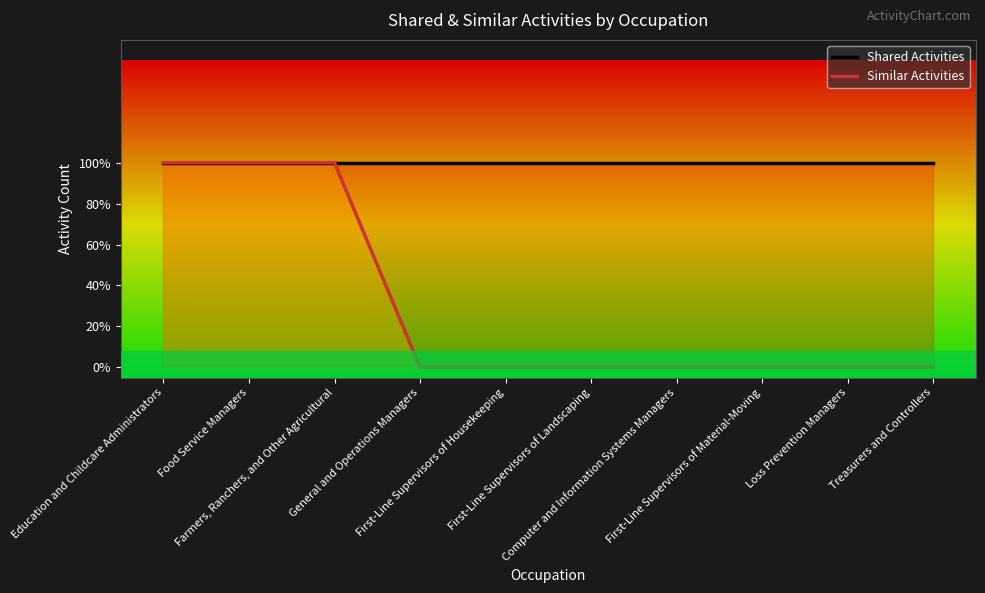

The value of Shared Activities at Farmers, Ranchers, and Other Agricultural is 1. True or false?

False